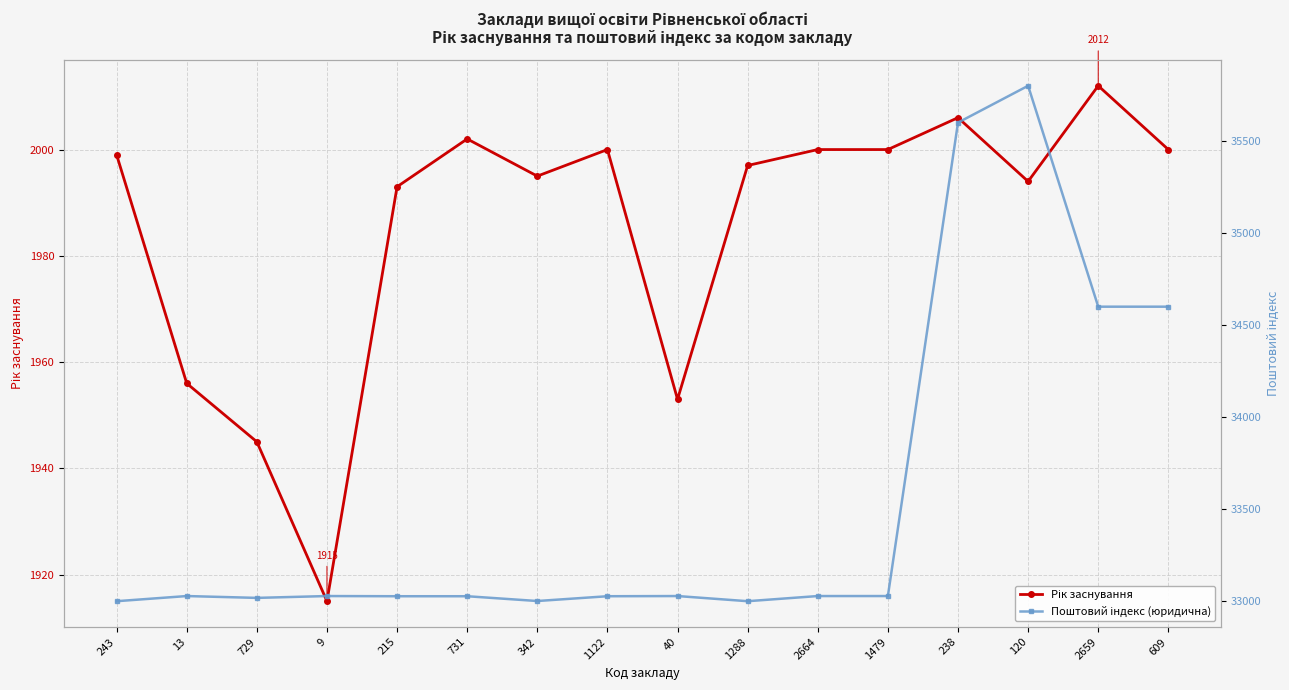

At which category does Поштовий індекс (юридична) reach its first local valley?

729